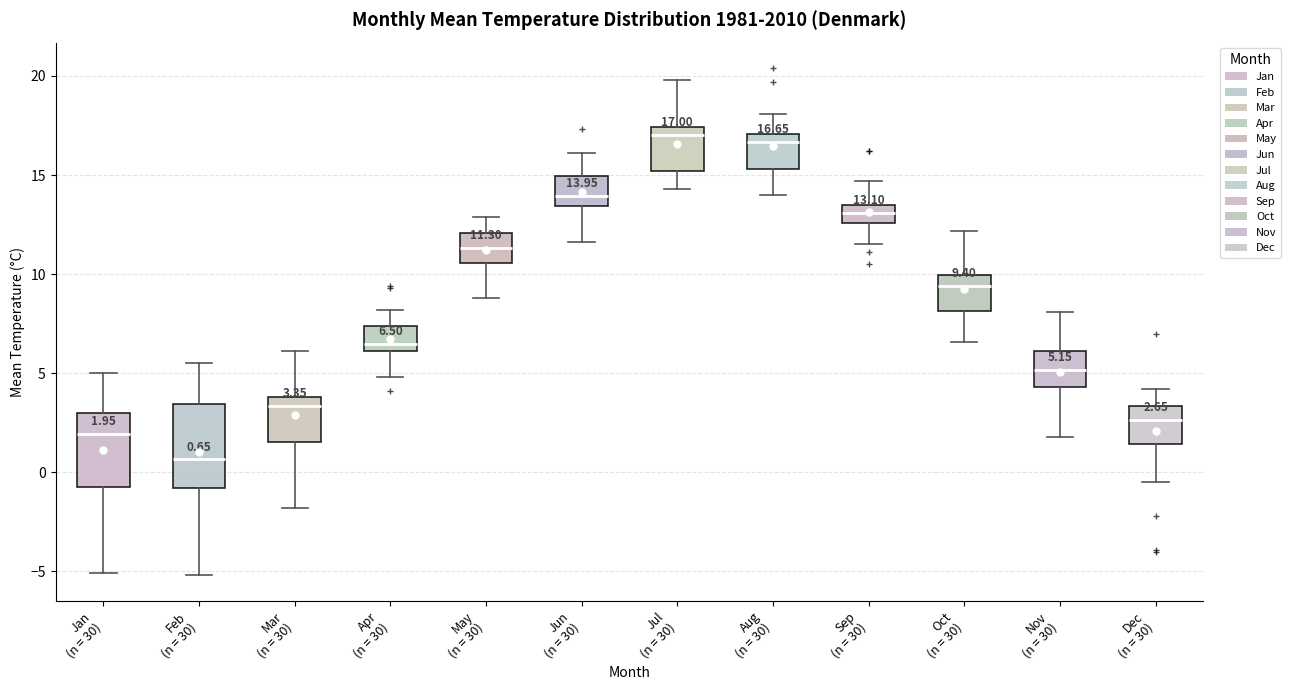

Which box's median line is the lowest?

Feb (n = 30)